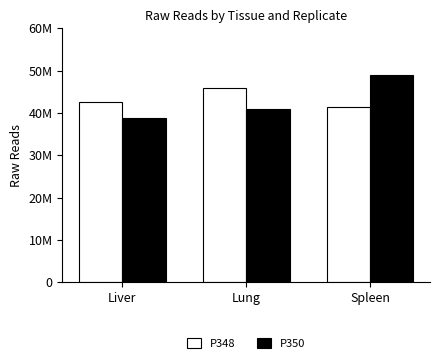

What is the average value of the P348 series?

43312879